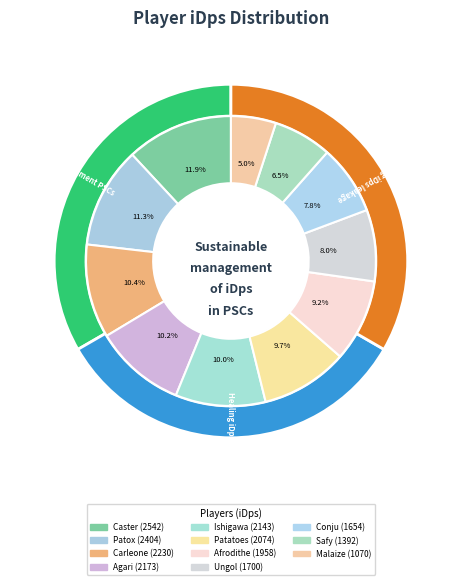

The Carleone slice represents 2% of the pie. True or false?

False